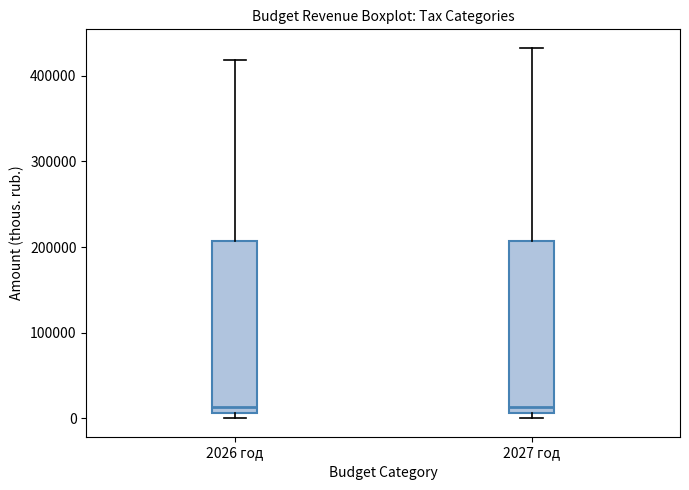

Reading left to right, read every box against the y-axis: the position of its median line, the range the box covers, and the ends of its whiskers. The values are not printed on the chart, so give them approximately, as read against the axis.

2026 год: median 10000 (just above the box's lower edge), box 10000 to 210000, whiskers 0 to 420000
2027 год: median 10000 (just above the box's lower edge), box 10000 to 210000, whiskers 0 to 430000